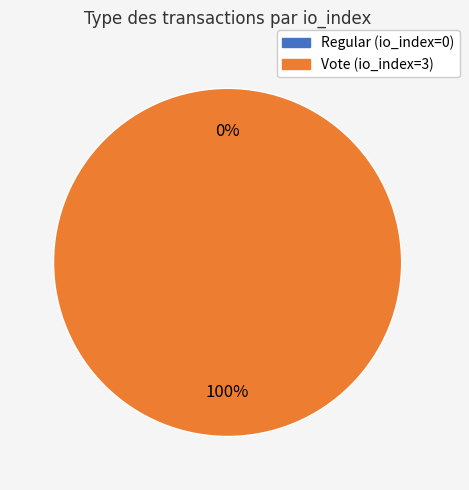

Which slice is the smallest?

Regular (io_index=0)